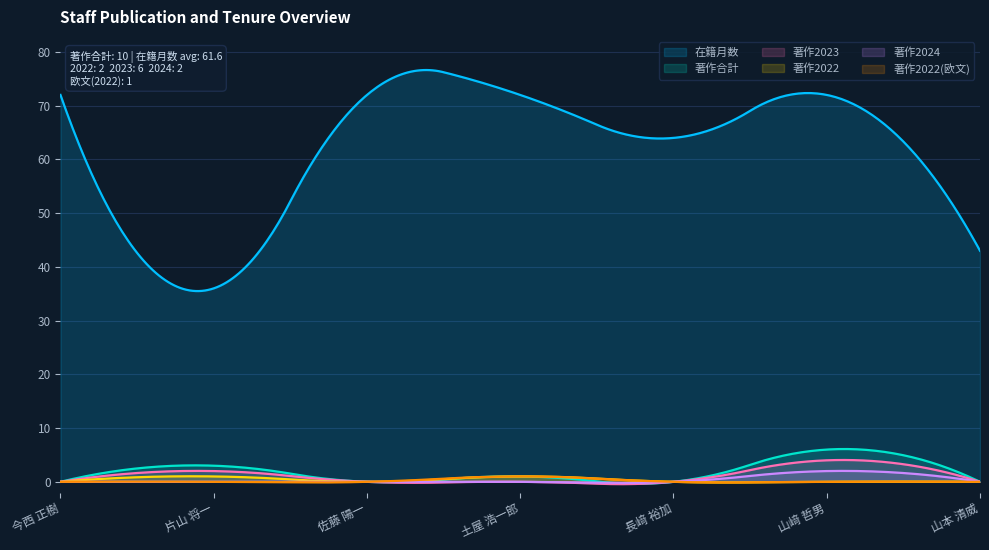

What is the value of the 著作2024 point at the 6th from the left?

2